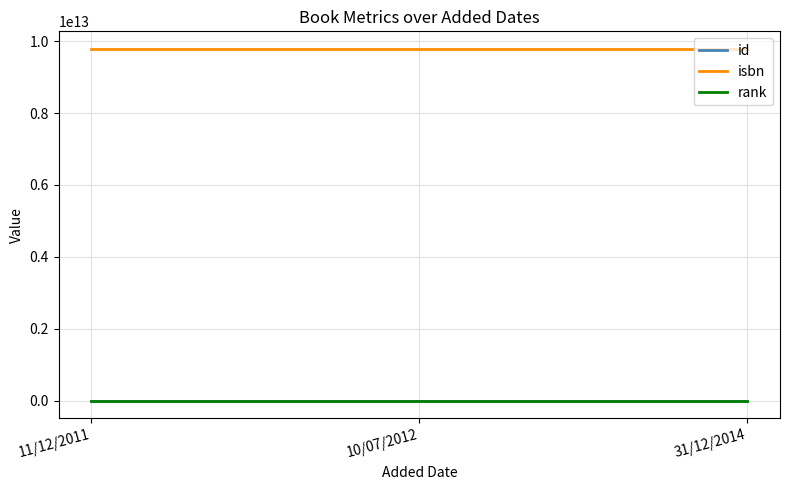

The value of isbn at 11/12/2011 is 9782723470520. True or false?

True